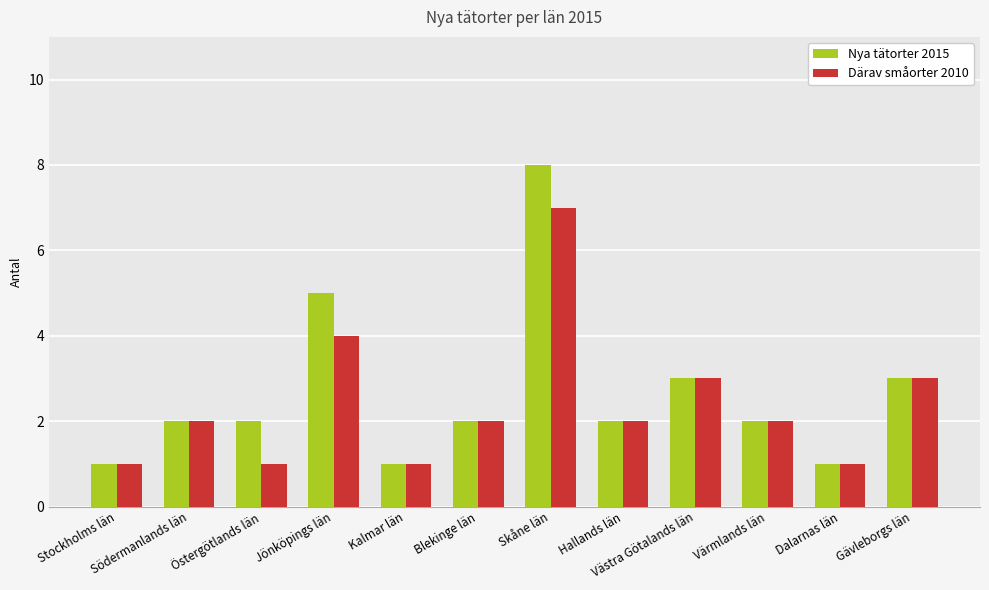

What is the average value of the Nya tätorter 2015 series?

3